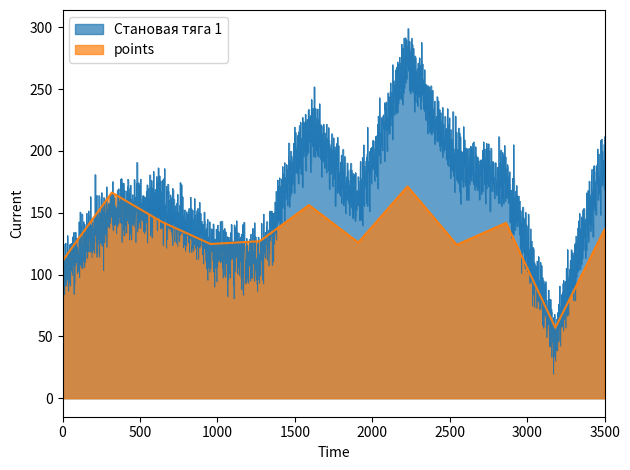

Rank the series by their maximum value, from highest to lowest.

Становая тяга 1, points